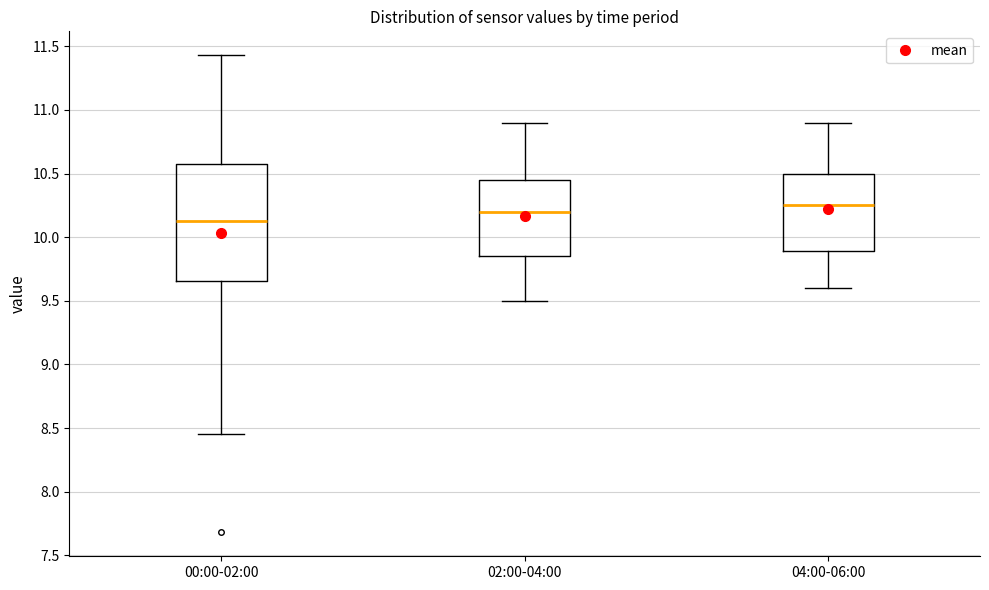

Where does the lower whisker of the box for 04:00-06:00 end on the y-axis? The values are not printed on the chart, so give them approximately, as read against the axis.

9.60